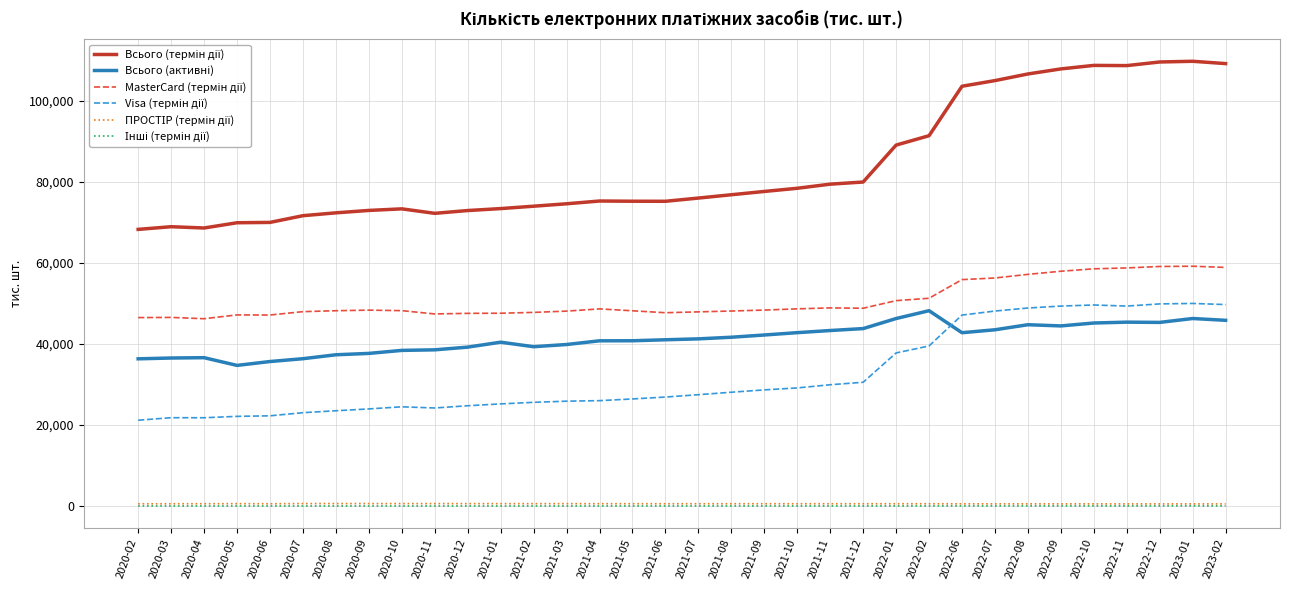

How many lines are shown in the chart?

6